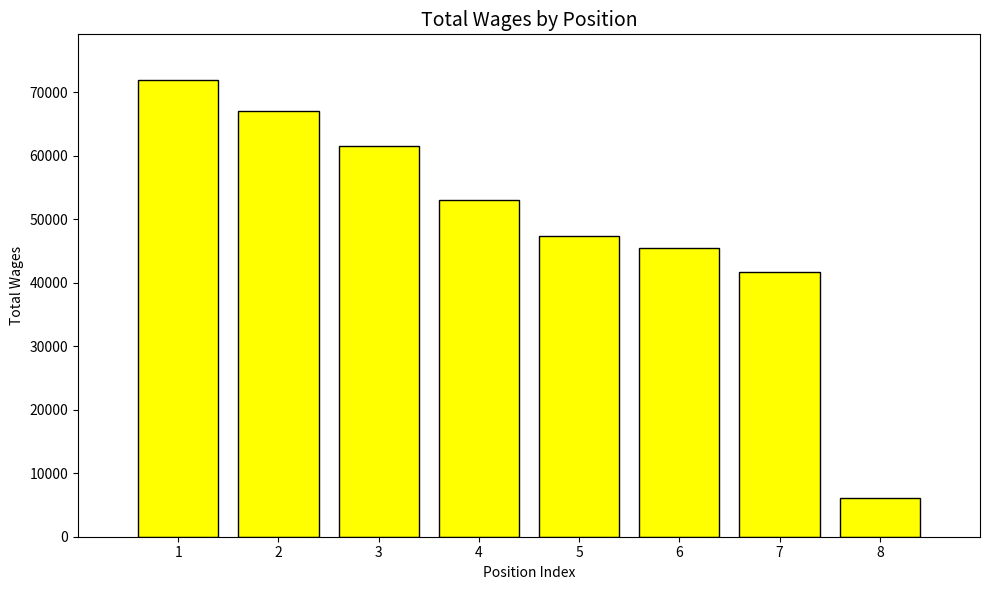

What is the value of the 3rd bar from the left?

61592